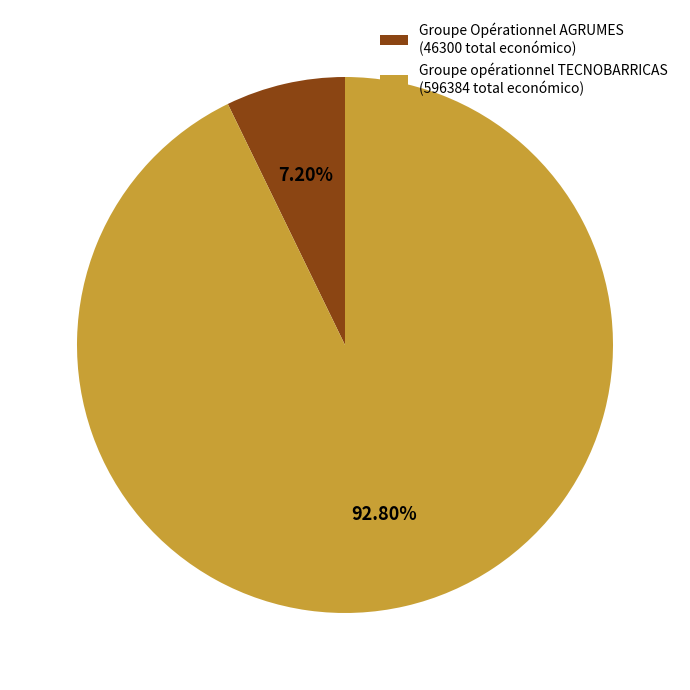

What percentage is NOT represented by Groupe Opérationnel AGRUMES?

92.8%